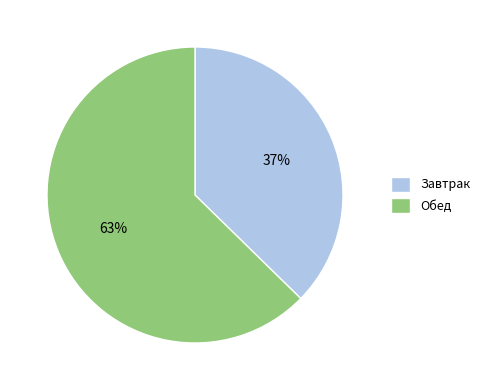

True or false: Завтрак accounts for 37% of the total.

True